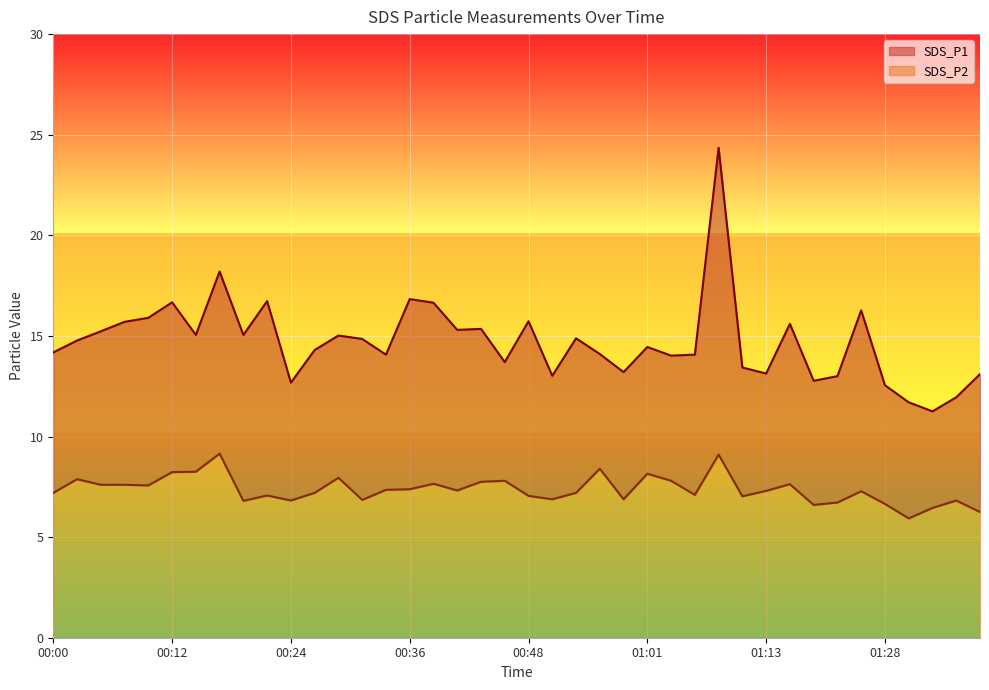

Is the value of SDS_P2 at 00:34 greater than the value of SDS_P1 at 01:23?

No